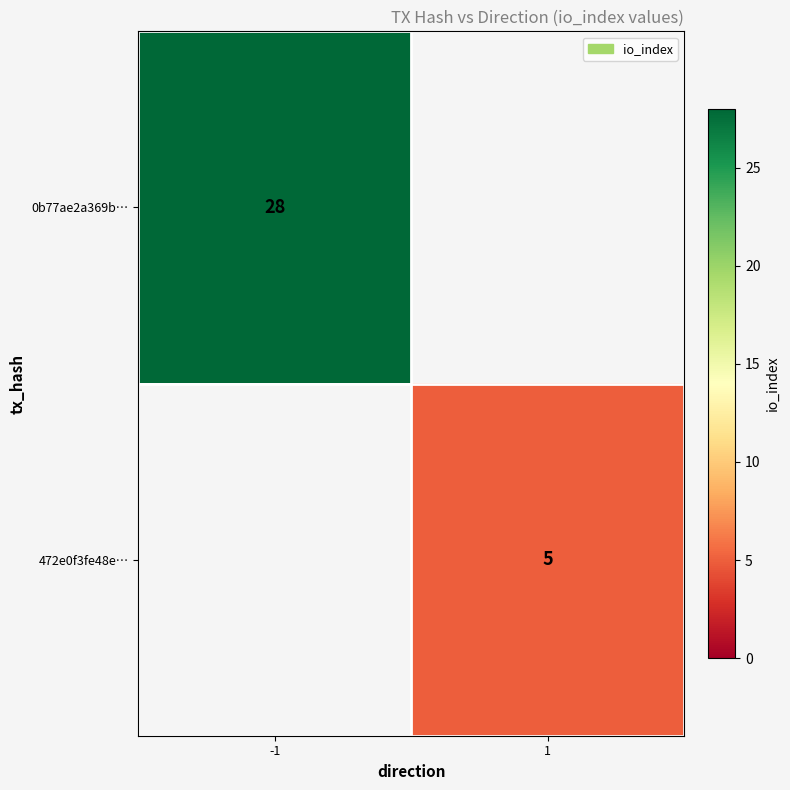

True or false: 0b77ae2a369b… has a value of 28 at -1.

True